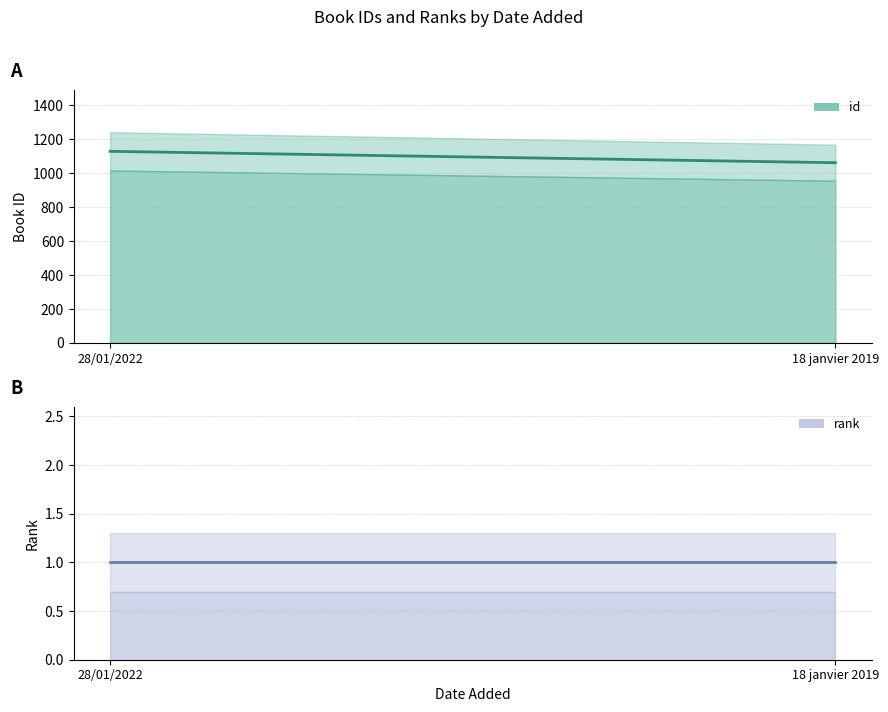

At which category does the chart reach its peak across all series?

28/01/2022